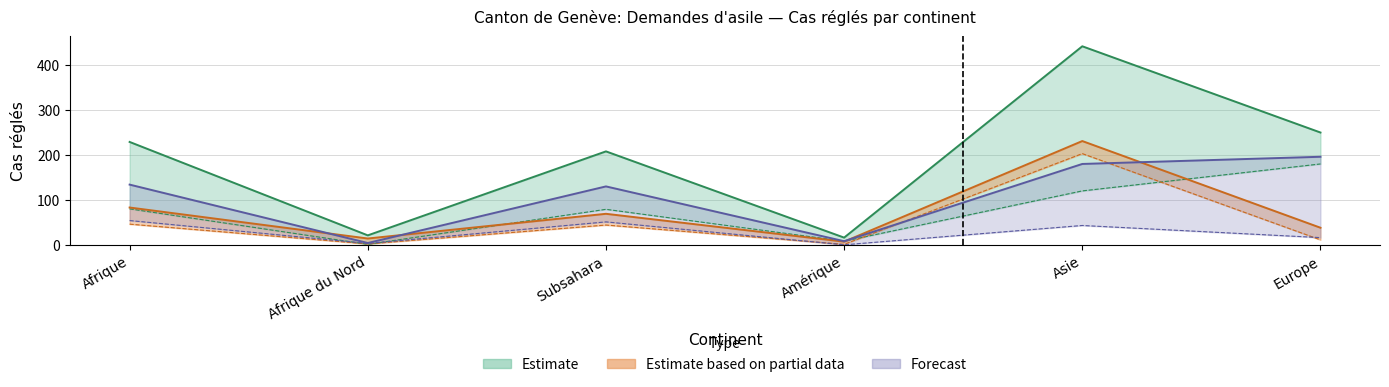

In Octrois de l asile, how many points are lower than both neighbors (excluding endpoints)?

2